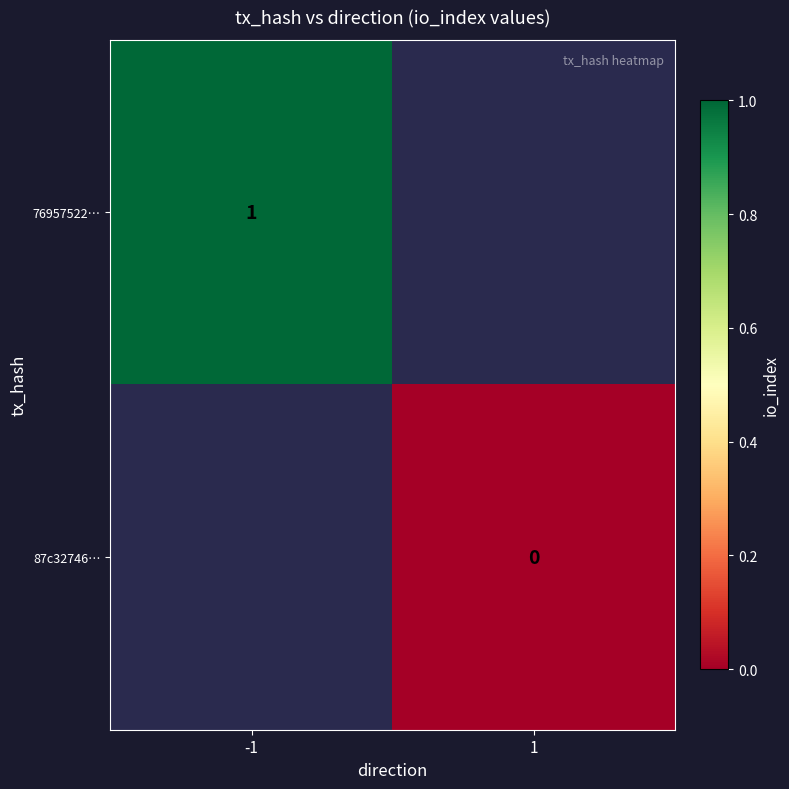

The value of 76957522… at -1 is 1.0. True or false?

True